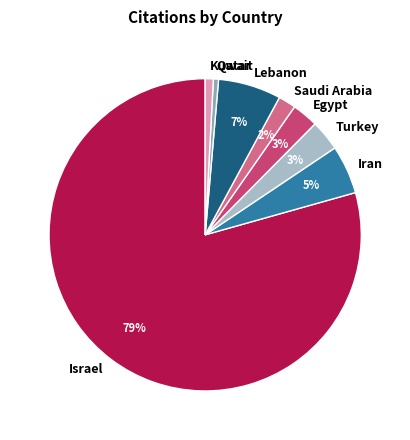

Between Lebanon and Israel, which is larger?

Israel